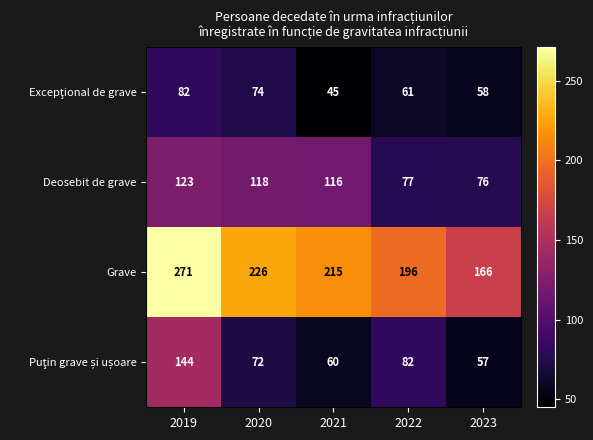

What is the maximum value shown in the chart?

271